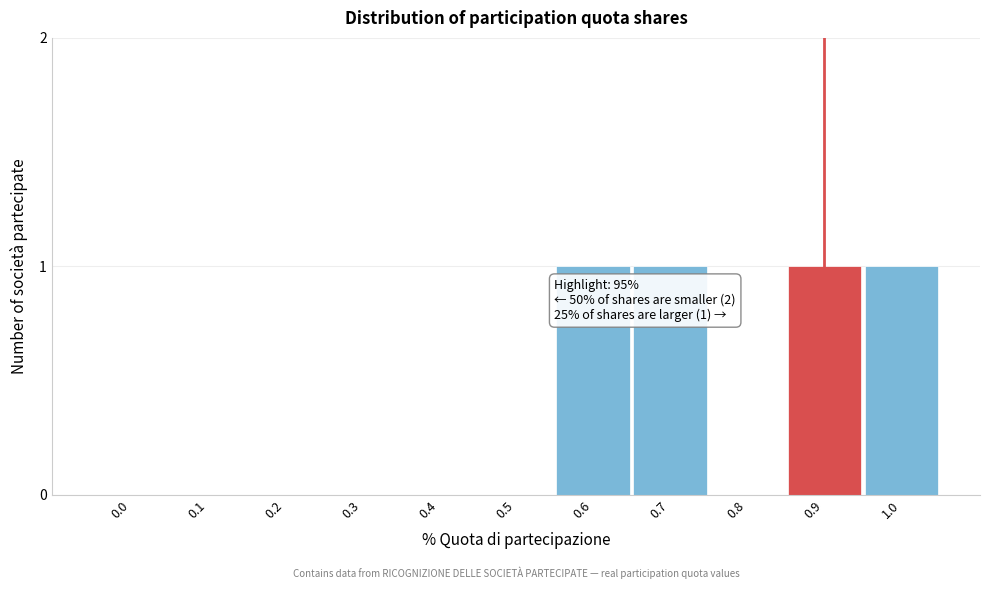

Reading left to right, what are all the values shown in this chart?

0.0=0	0.1=0	0.2=0	0.3=0	0.4=0	0.5=0	0.6=1	0.7=1	0.8=0	0.9=1	1.0=1